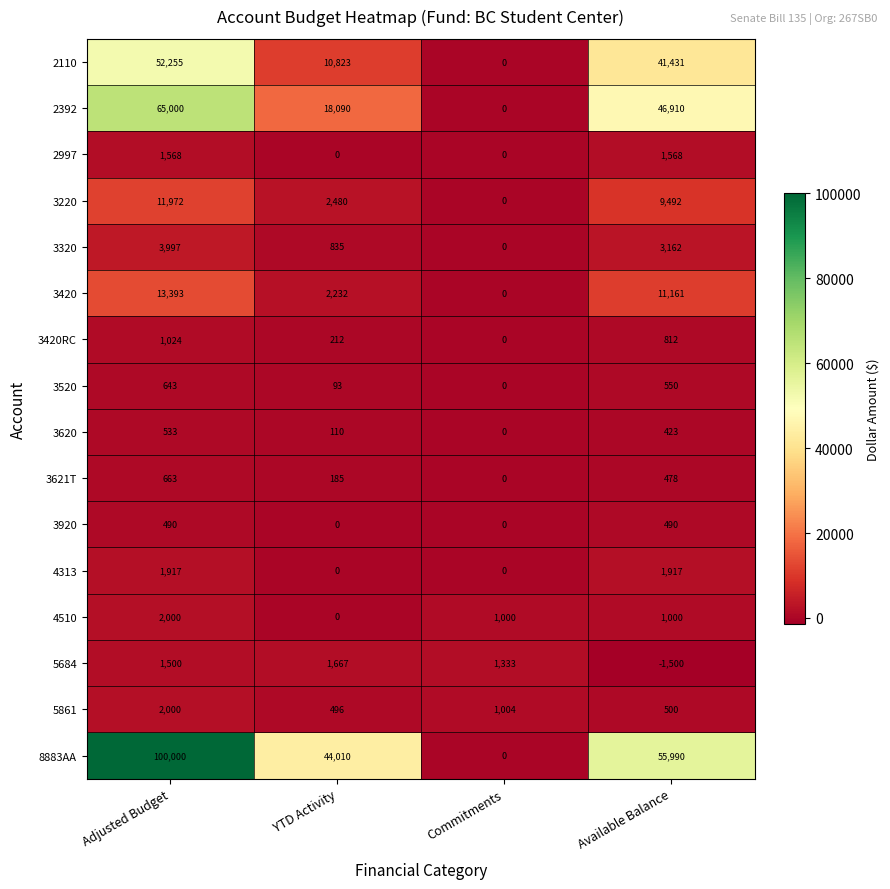

What is the average value of the 5684 series?

750